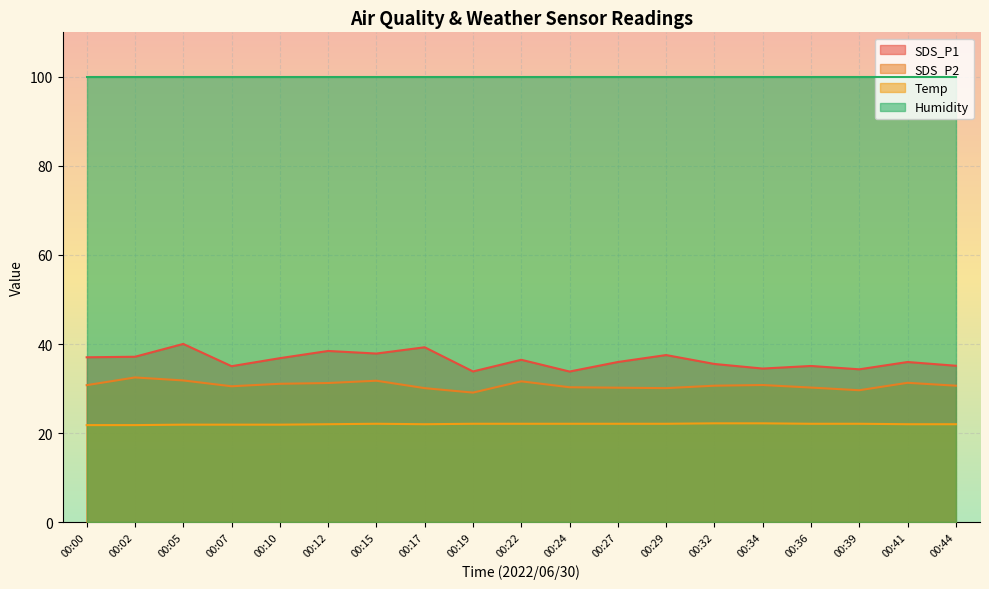

True or false: SDS_P1 and SDS_P2 cross at least once.

False